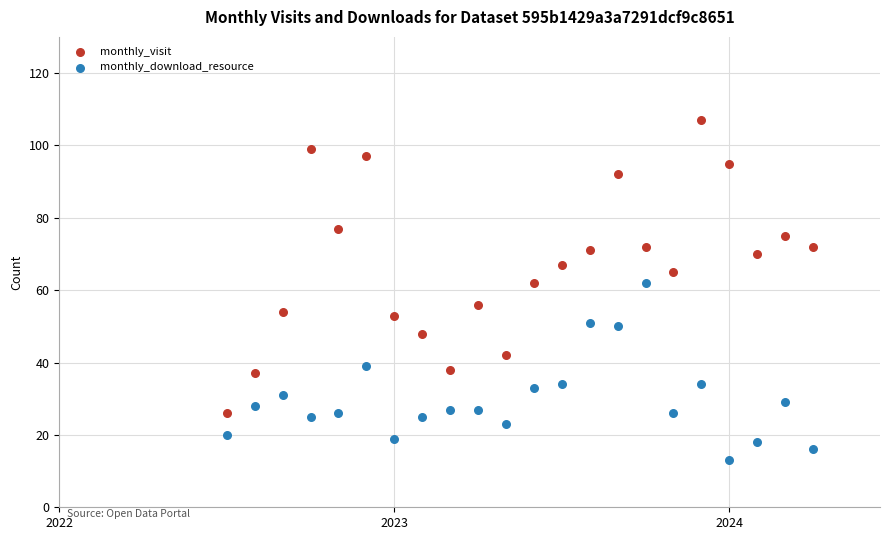

Which series has the largest Y range (max minus min)?

monthly_visit